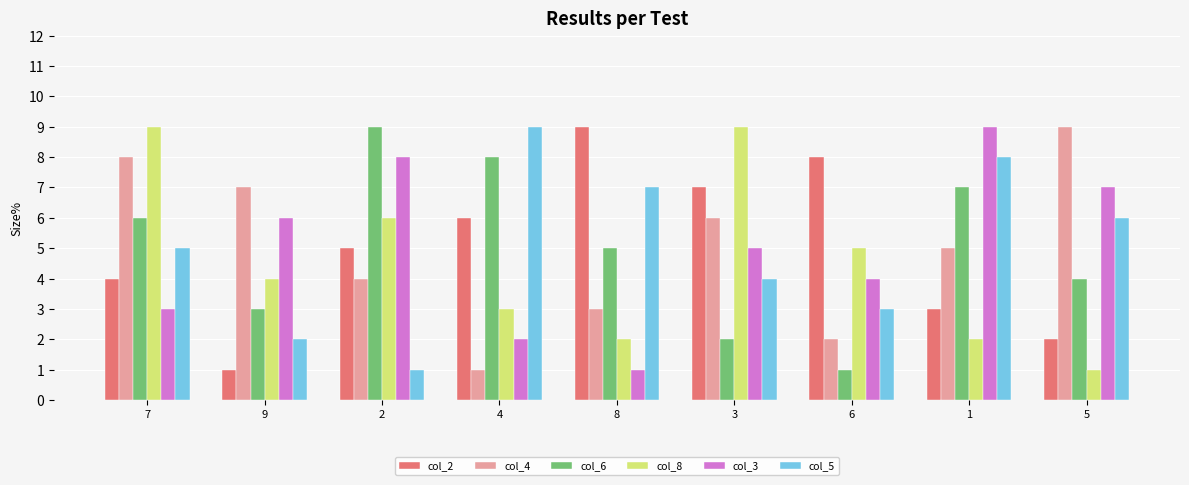

How many values in the col_4 series are below 5?

4